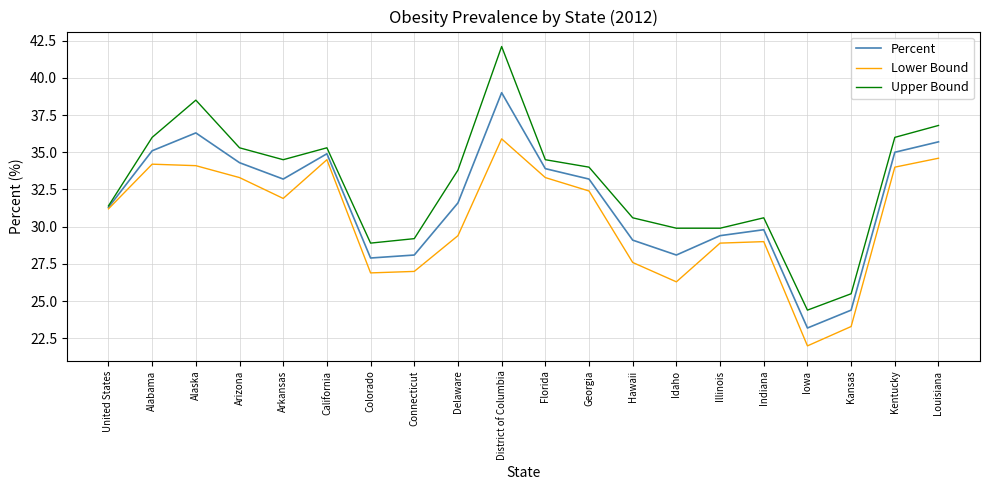

At which label does Percent reach its minimum?

Iowa